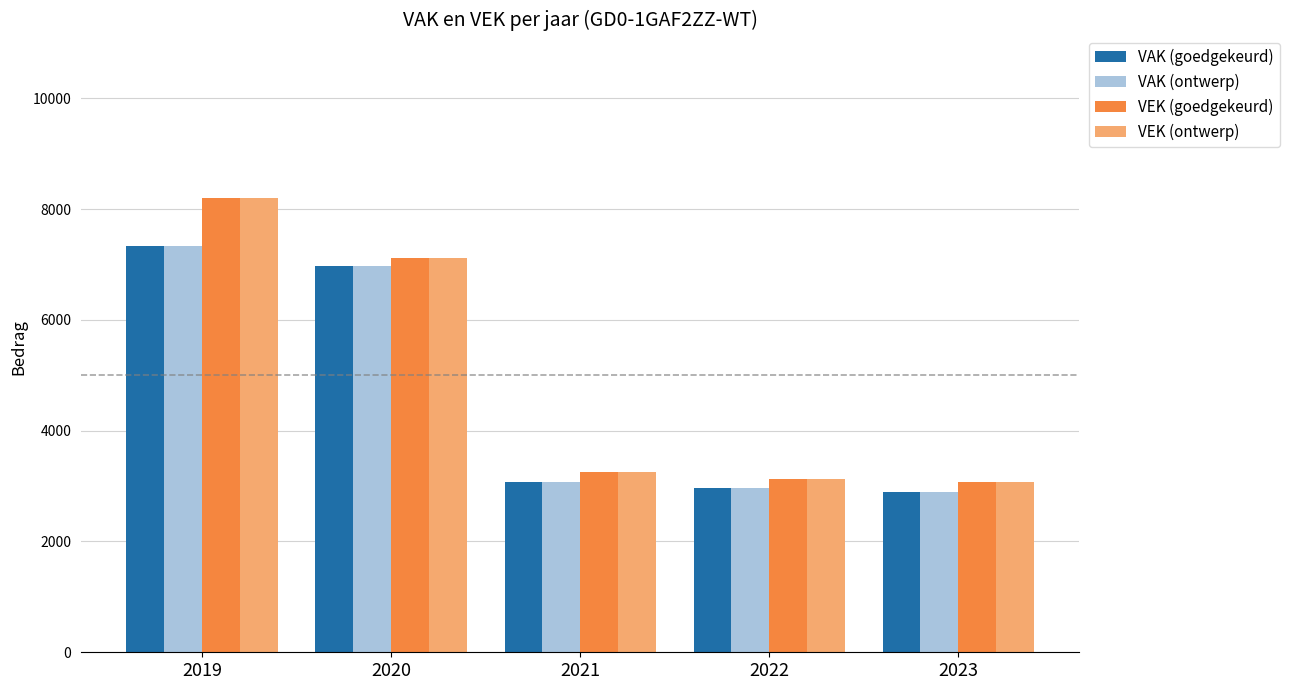

What is the difference between the VEK (goedgekeurd) values at 2020 and 2021?

3872